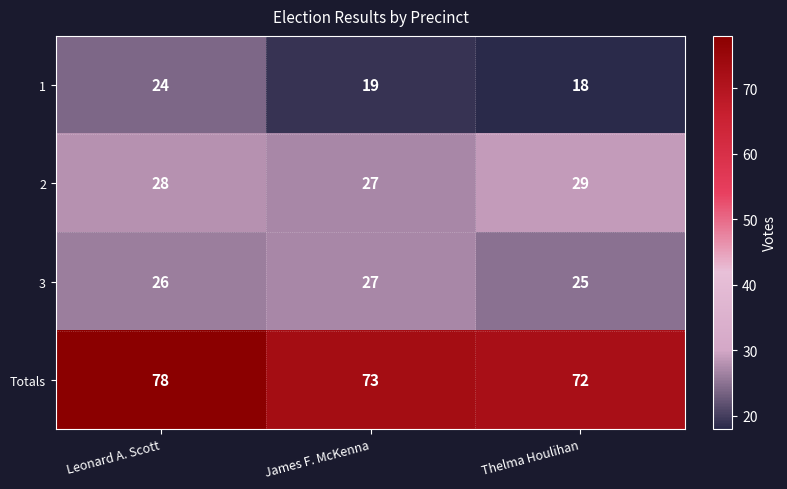

Count the number of data series in this chart.

4